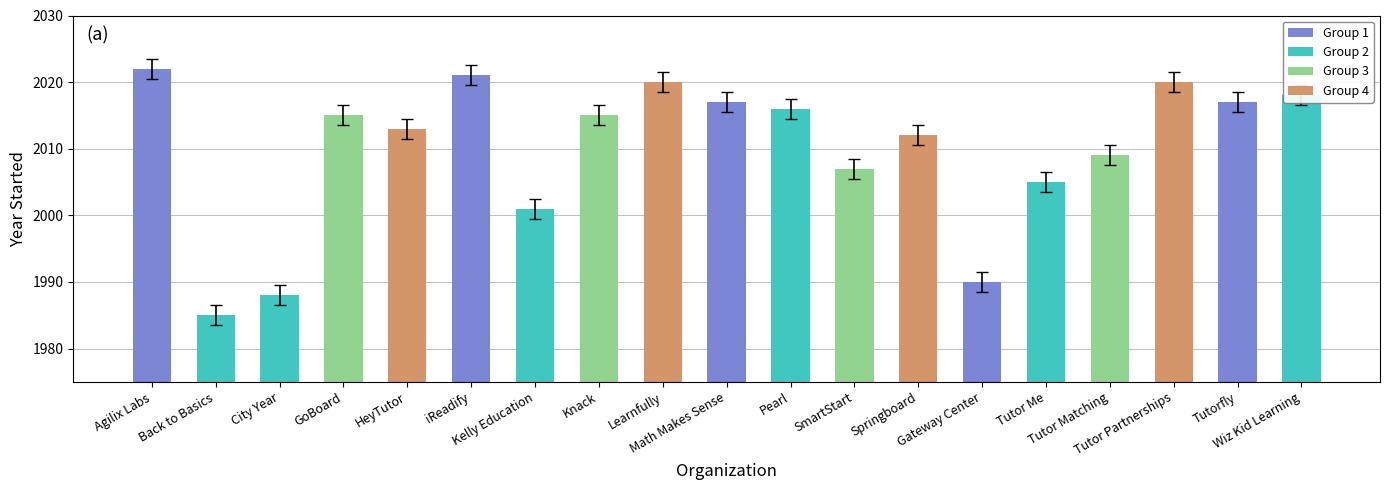

What is the difference between the second highest and second lowest values?

33